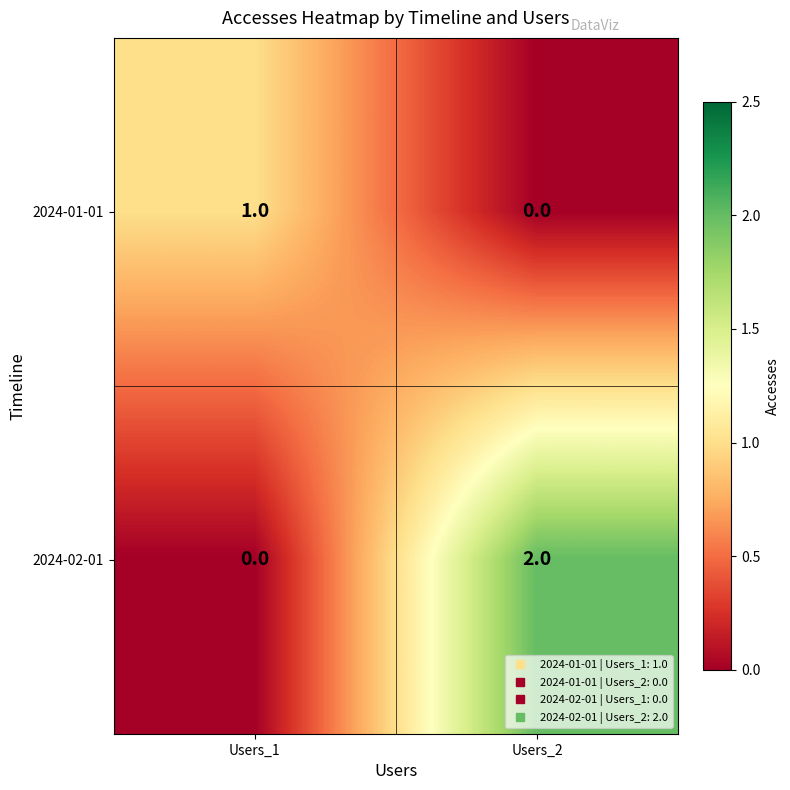

What is the difference between the highest and lowest values at Users_2?

2